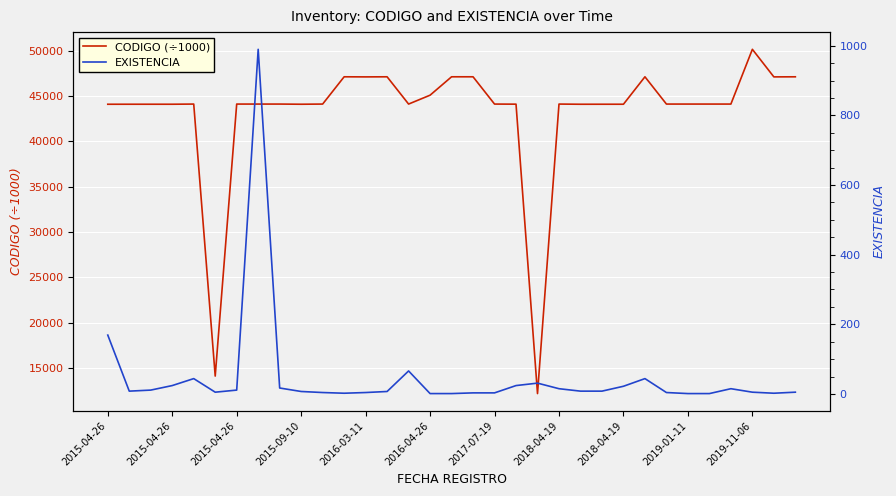

Between 2015-04-26 and 2018-04-19, which is larger?

2018-04-19